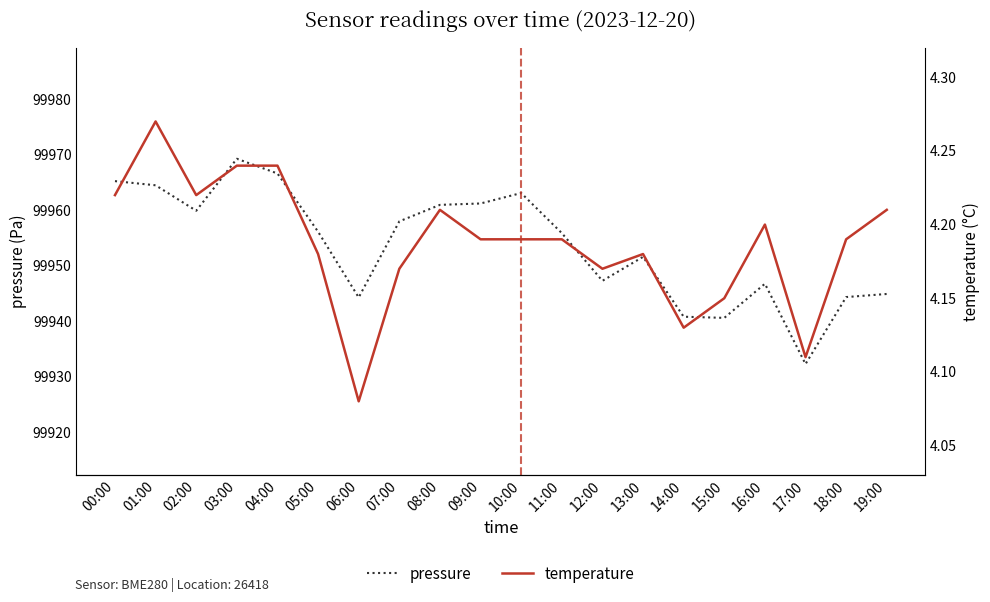

Does the chart have visible grid lines?

No